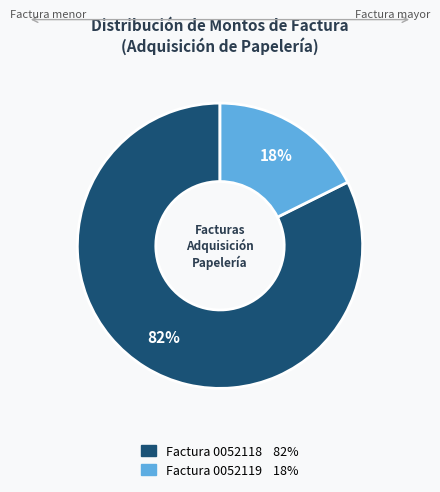

Is there any slice that represents more than half of the pie?

Yes